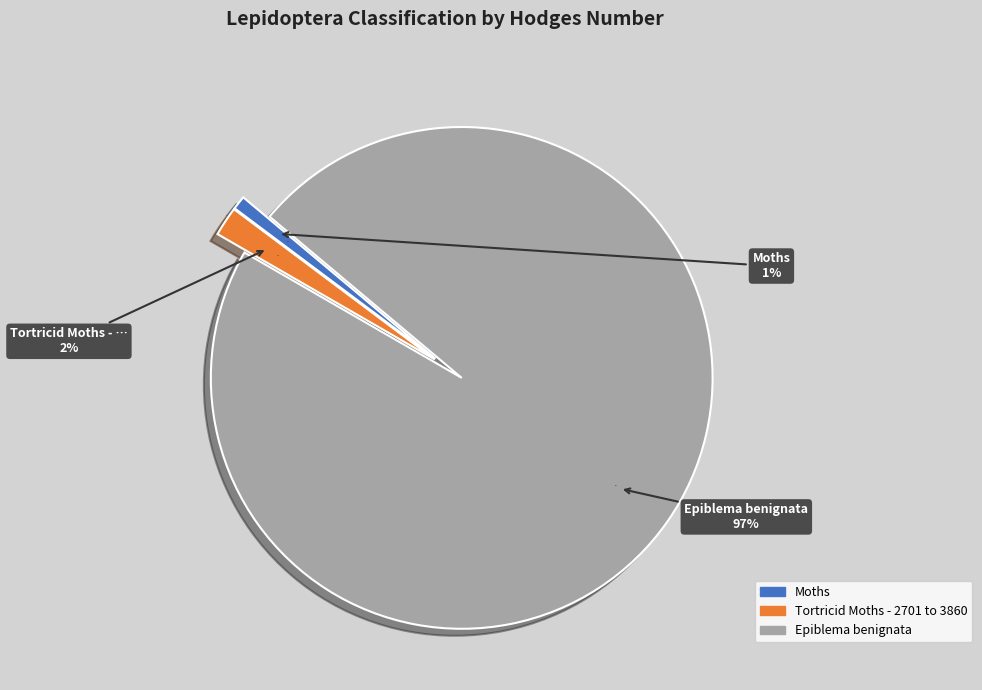

To the nearest percent, what is the difference between the largest and smallest slice percentages?

96%